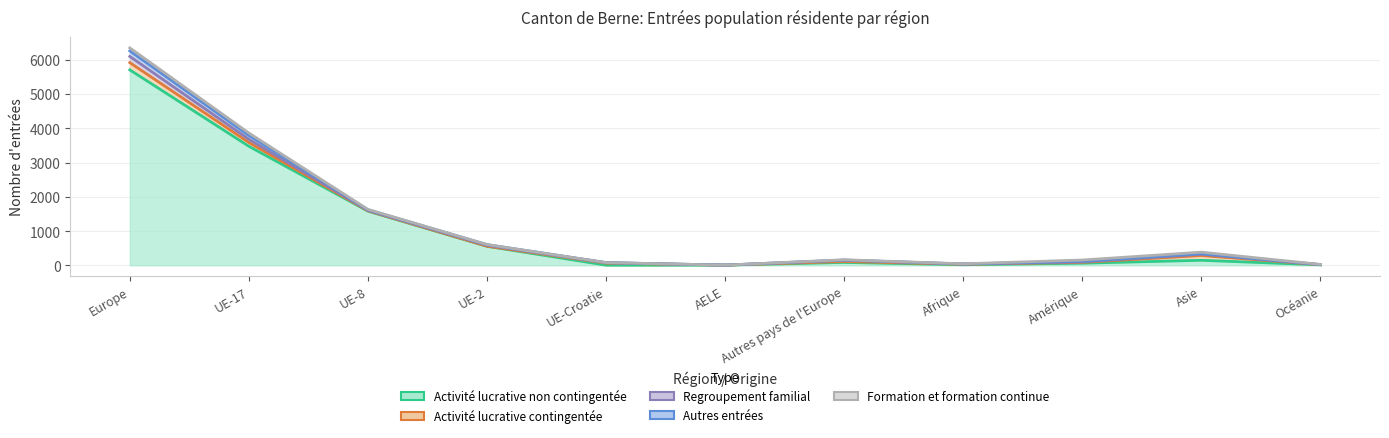

At which category is the sum across all series the highest?

Europe